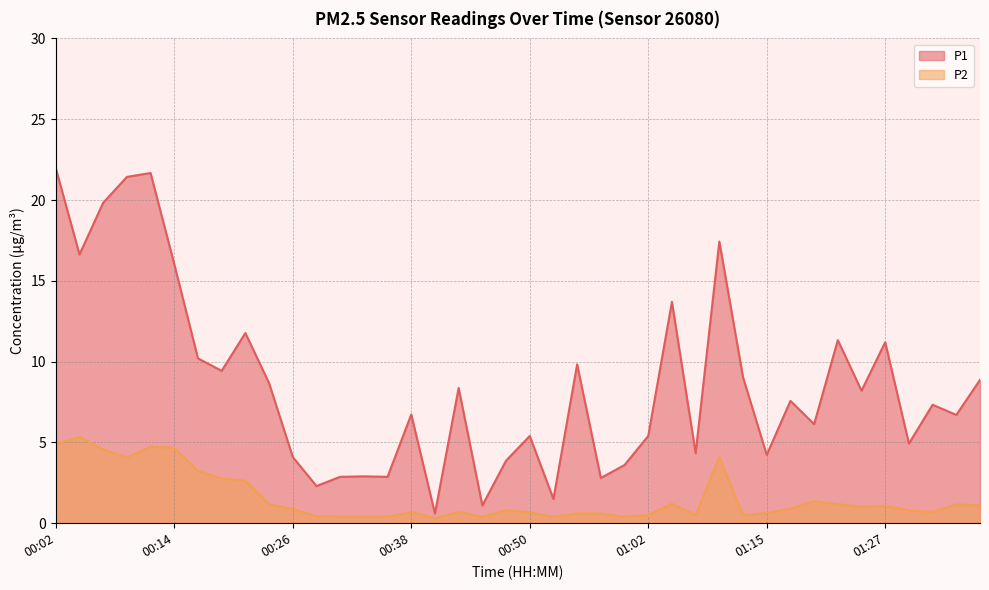

True or false: P2 and P1 cross at least once.

False